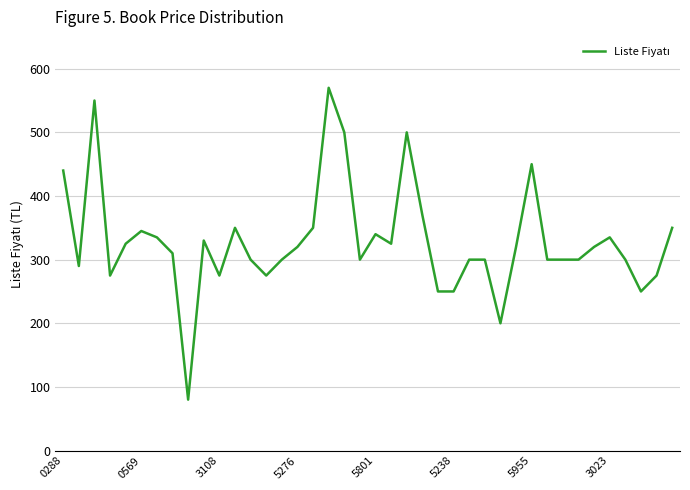

What is the smallest value displayed?

80